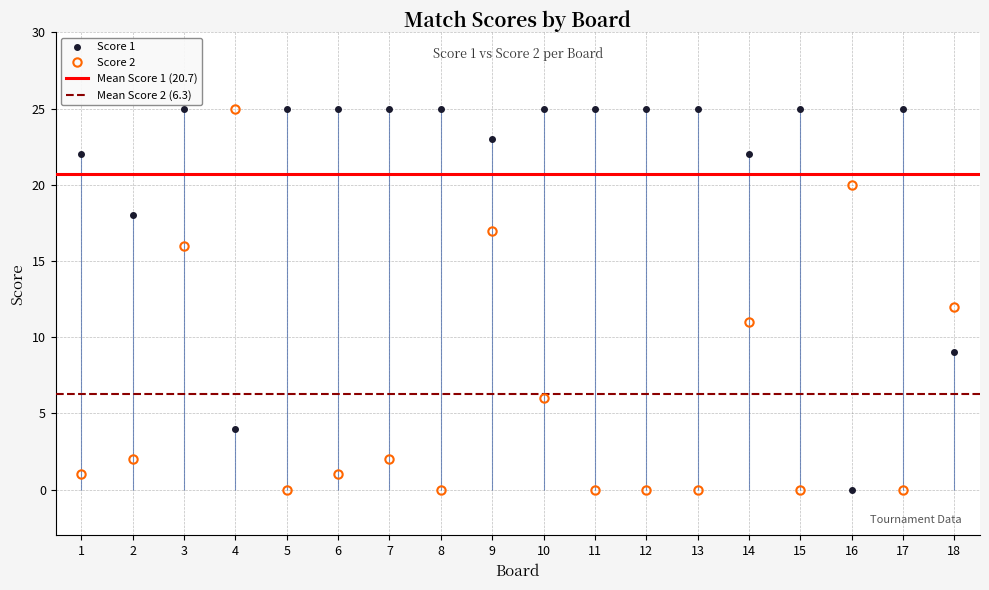

Rank the categories by Score 1 value from highest to lowest.

3, 5, 6, 7, 8, 10, 11, 12, 13, 15, 17, 9, 1, 14, 2, 18, 4, 16